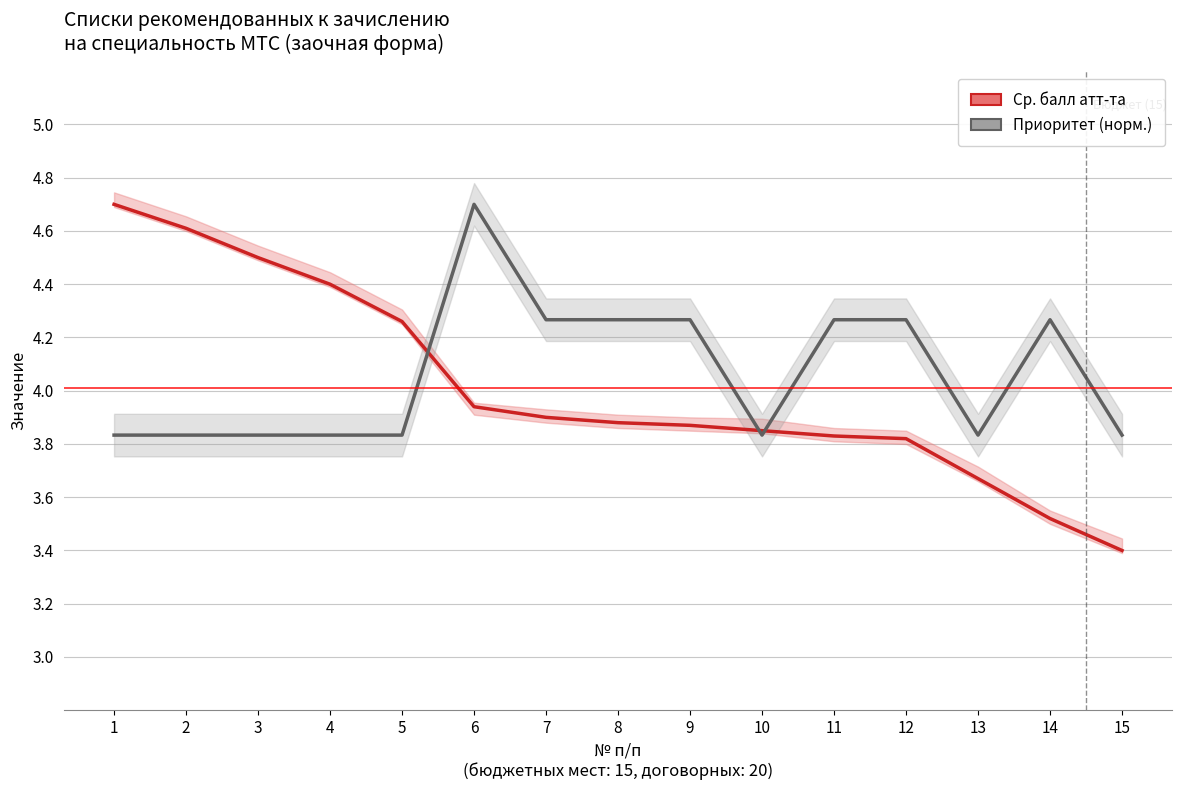

What is the sum of all Приоритет (норм.) values?

61.0